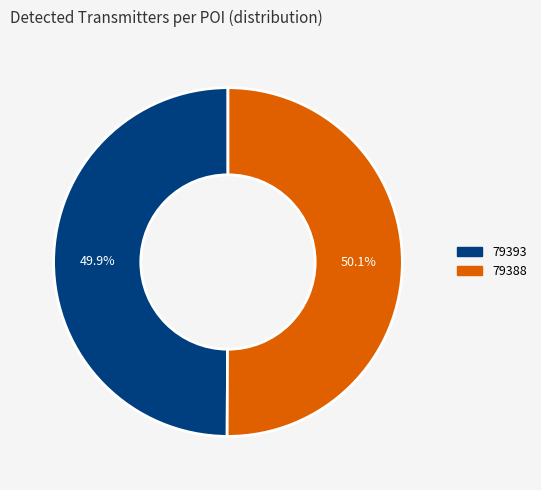

How many segments does this pie chart have?

2